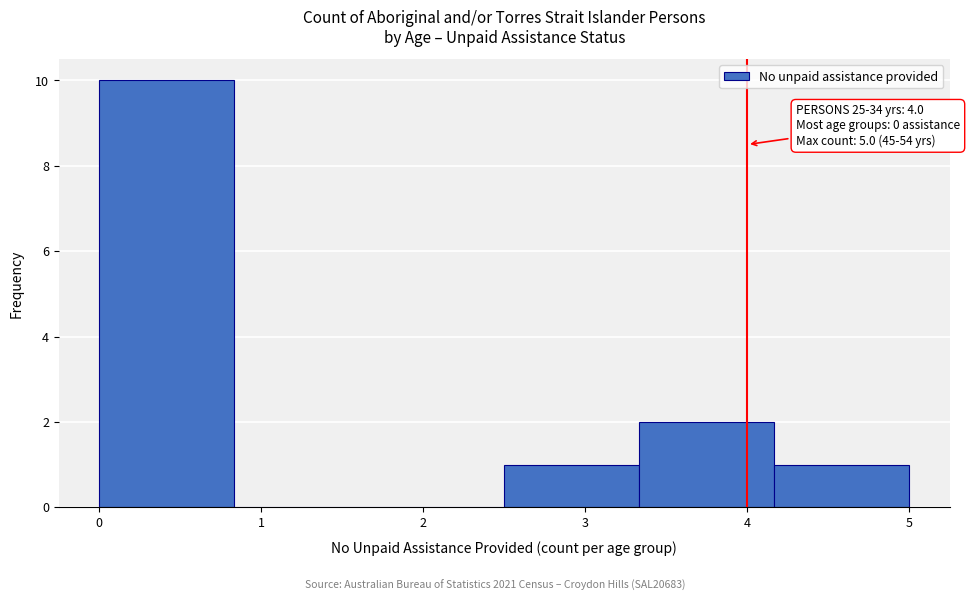

Which range on the x-axis has the tallest bar?

0.0 to 0.8